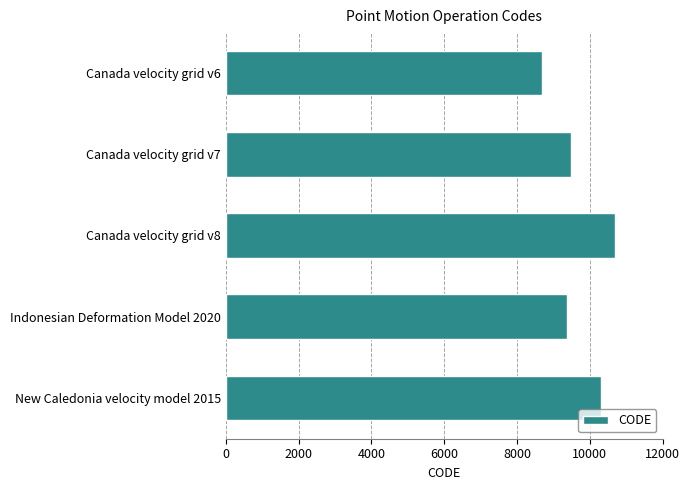

How many distinct data groups are displayed?

1